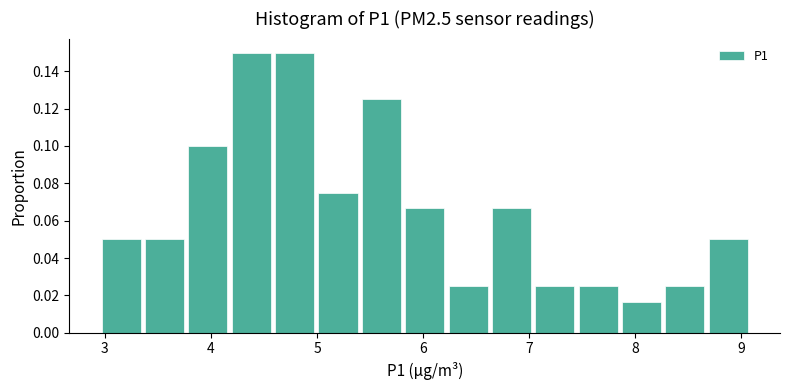

Reading left to right, transcribe this chart: for each bar, give the range it covers on the x-axis and its height. Neither the bar edges nor the heights are printed on the chart, so give them approximately, as read against the axes.

3.0 to 3.4: 0.050
3.4 to 3.8: 0.050
3.8 to 4.2: 0.100
4.2 to 4.6: 0.150
4.6 to 5.0: 0.150
5.0 to 5.4: 0.076
5.4 to 5.8: 0.126
5.8 to 6.2: 0.066
6.2 to 6.6: 0.026
6.6 to 7.1: 0.066
7.1 to 7.5: 0.026
7.5 to 7.9: 0.026
7.9 to 8.3: 0.016
8.3 to 8.7: 0.026
8.7 to 9.1: 0.050